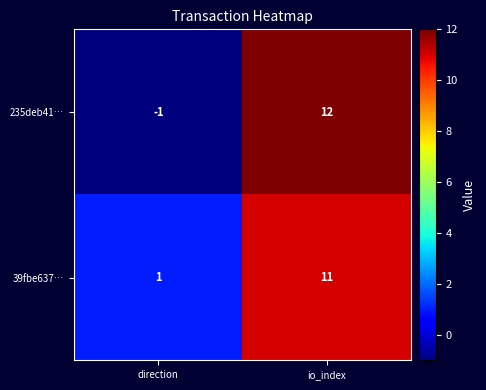

The 39fbe637… series shows 11 at io_index. True or false?

True